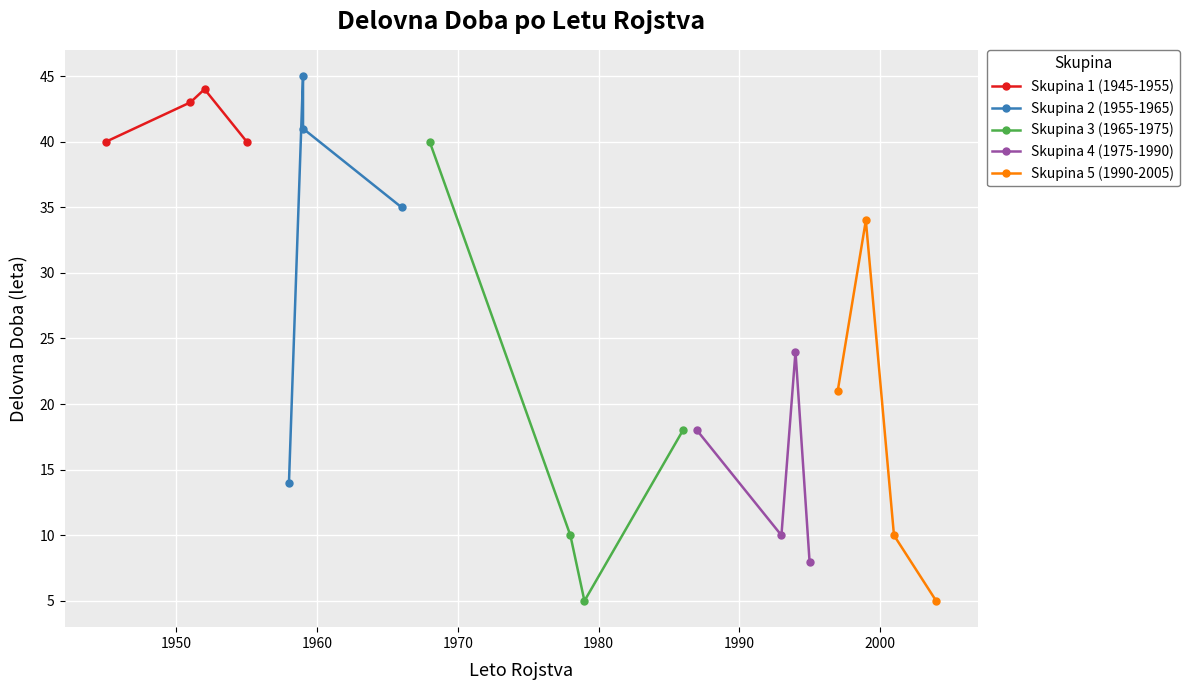

What is the lowest value of the Skupina 1 (1945-1955) series?

40